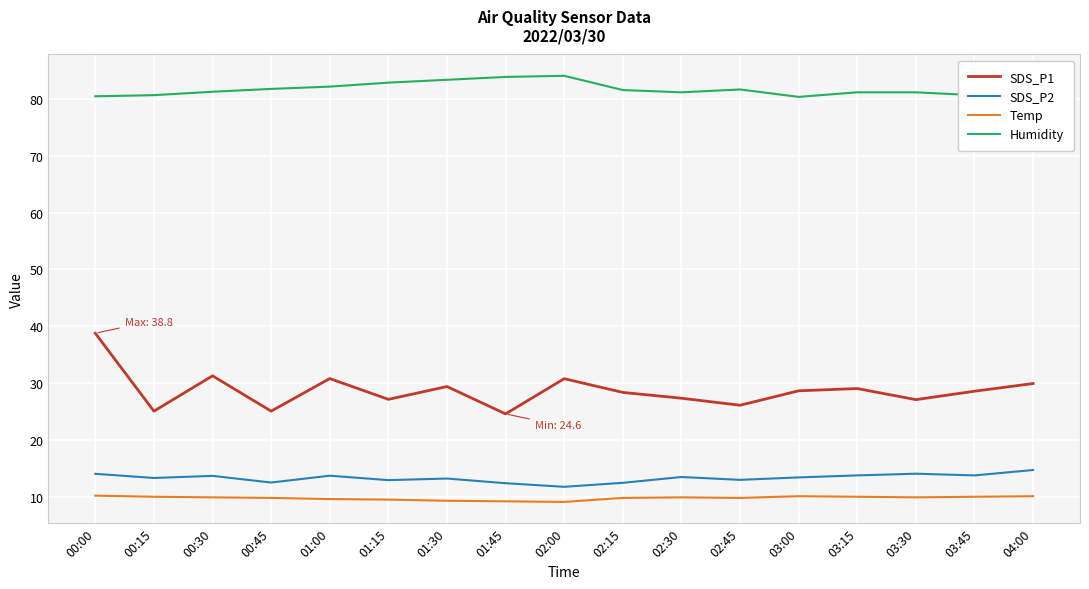

What position from the right is 02:45?

6